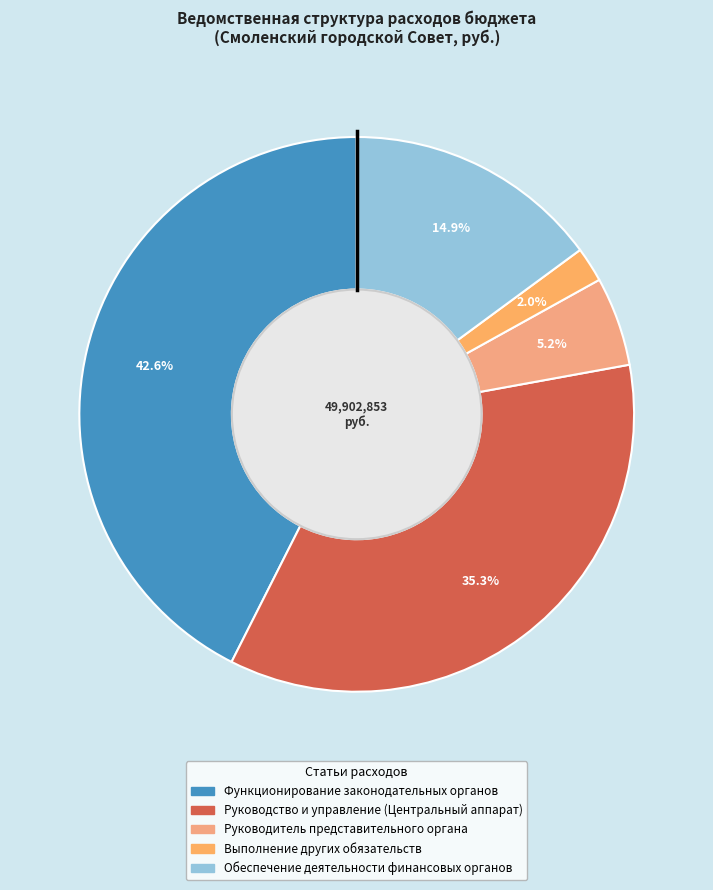

The Руководитель представительного органа slice represents 1% of the pie. True or false?

False